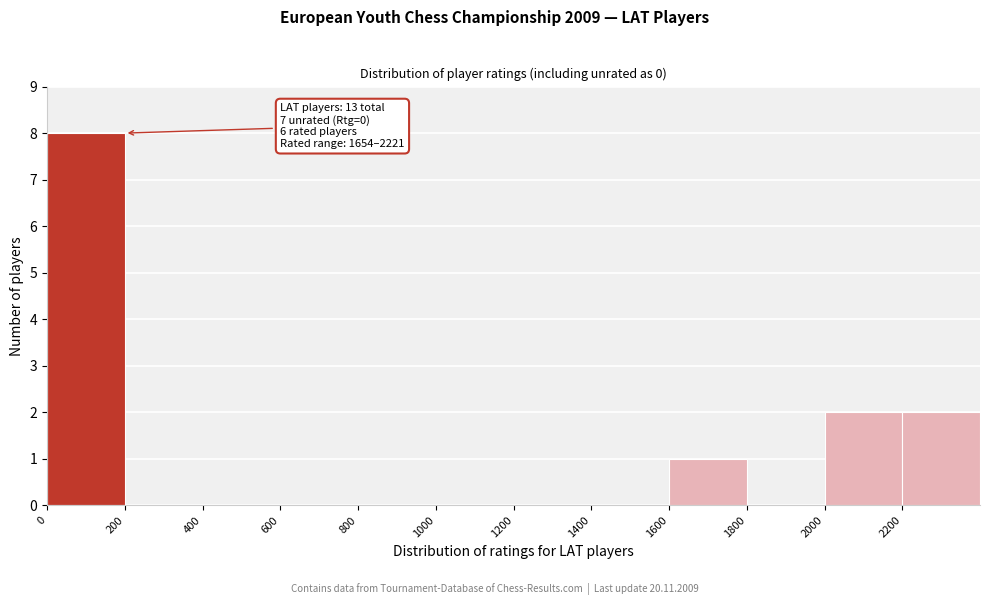

Which range on the x-axis has the tallest bar?

0 to 200